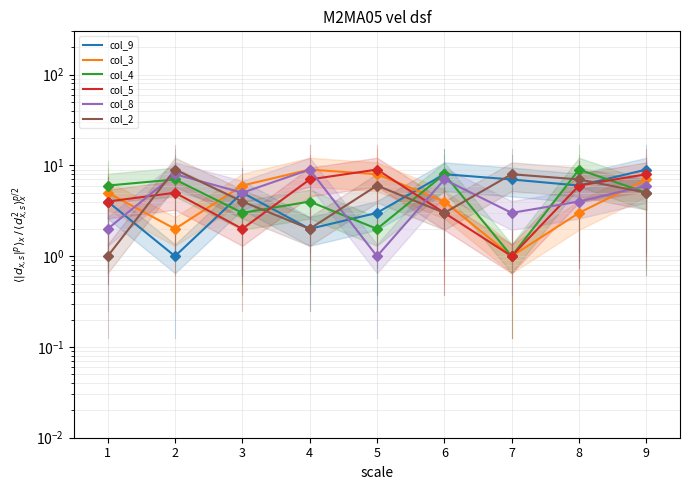

At which category does col_3 reach its first local valley?

2